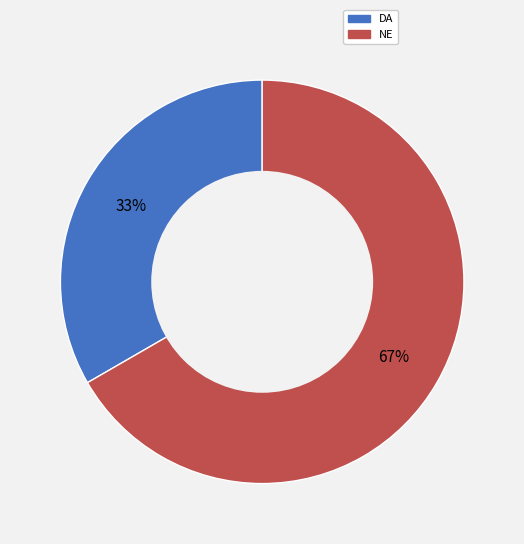

Count the number of slices in the pie.

2